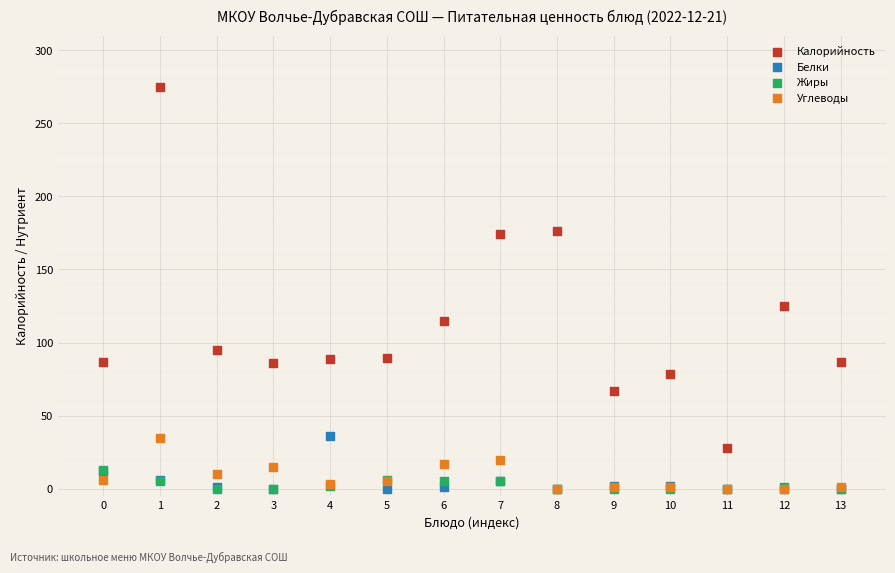

Which series reaches the maximum Y coordinate?

Калорийность